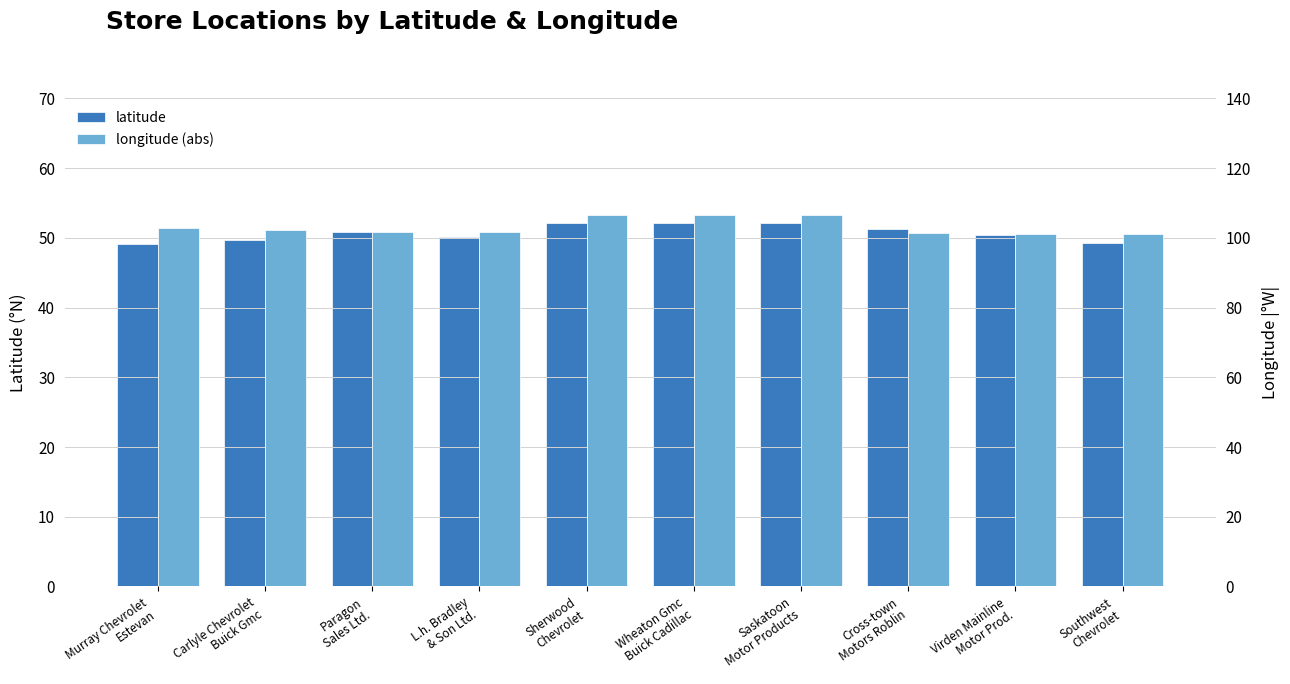

What is the total value across all series at Sherwood
Chevrolet?

158.7